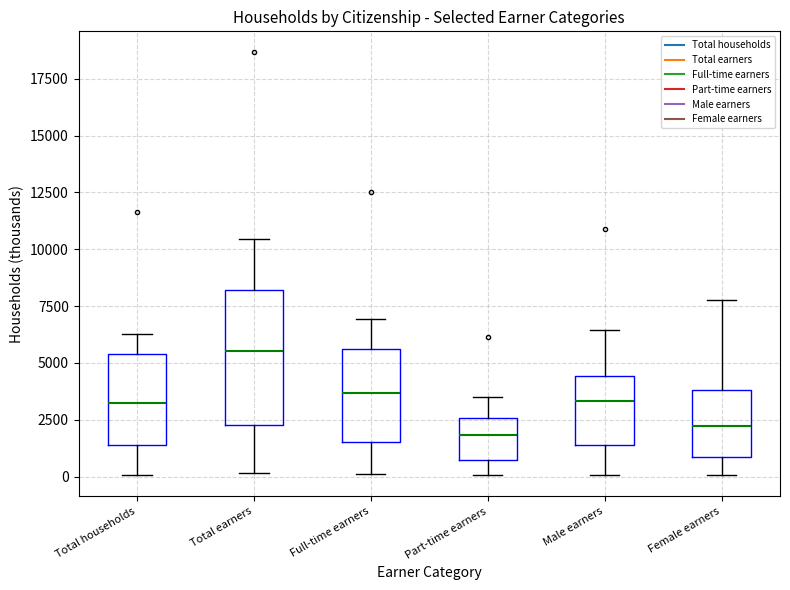

Where is the lower edge of the box for Full-time earners on the y-axis? The values are not printed on the chart, so give them approximately, as read against the axis.

1500